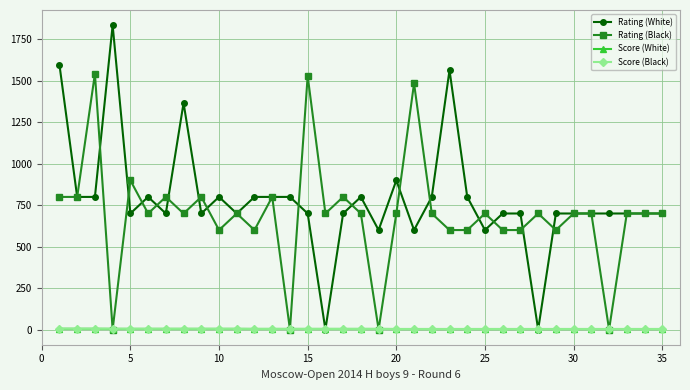

Which series ends up on top after the final intersection of Score (Black) and Rating (Black)?

Rating (Black)